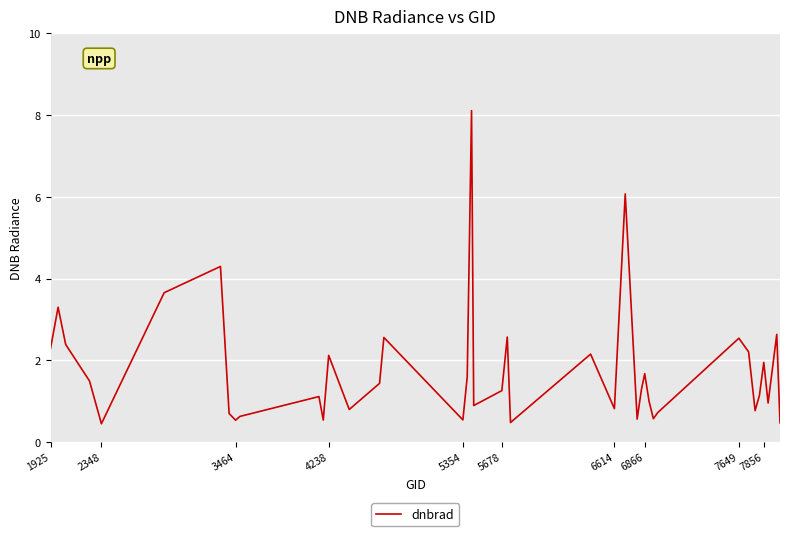

What is the greatest value displayed?

8.1